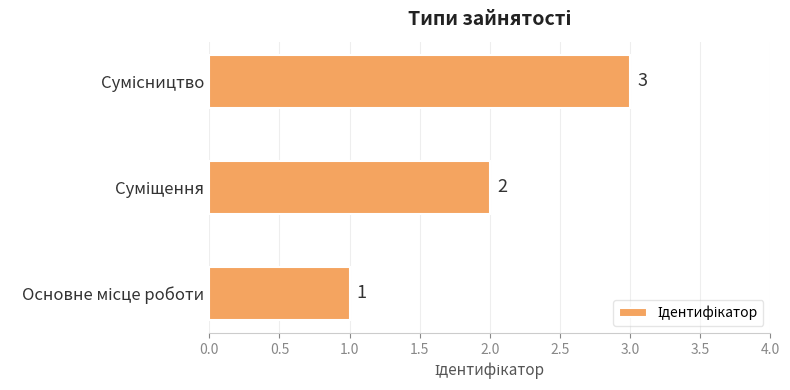

How many values are below 2?

1